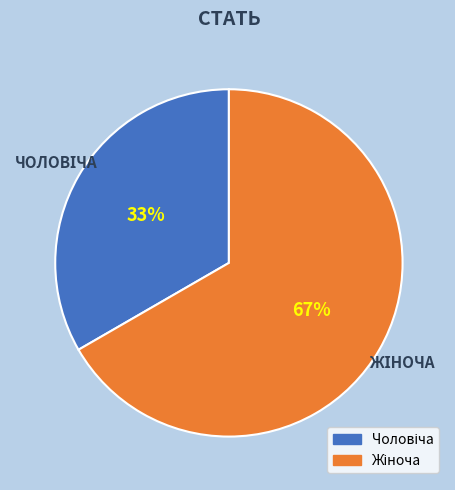

Does any single category account for the majority?

Yes